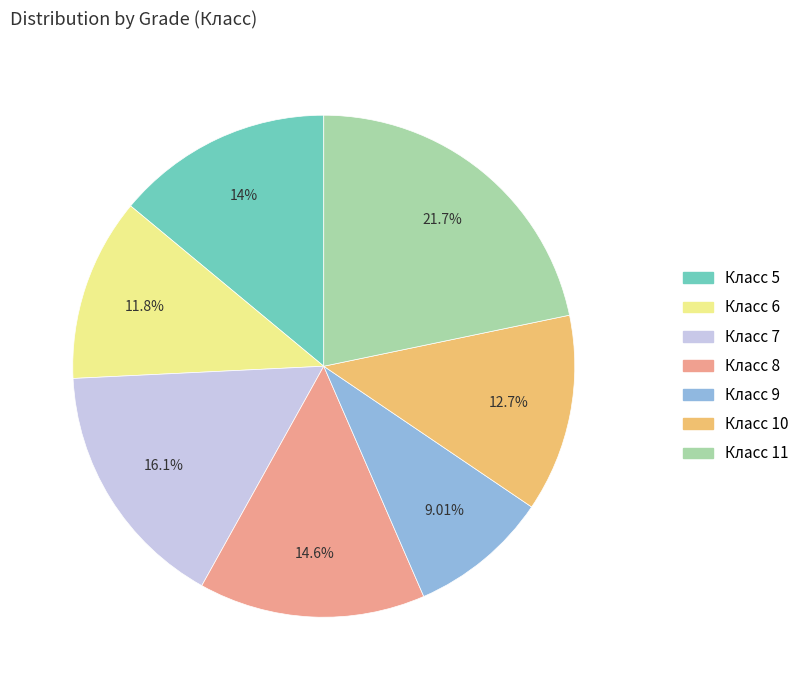

Does any single category account for the majority?

No